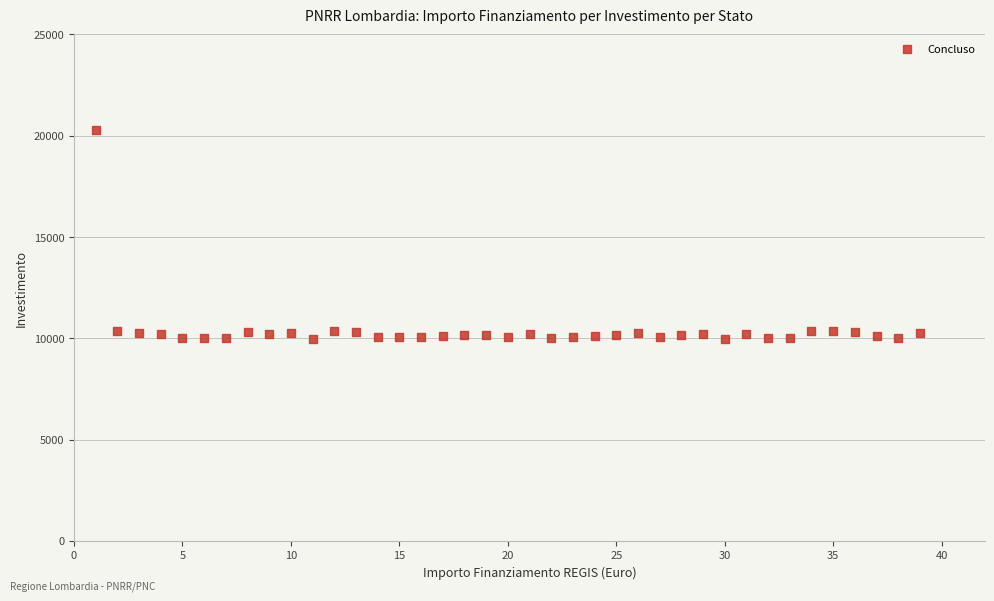

What is the range of Y values (max minus min)?

10313.6